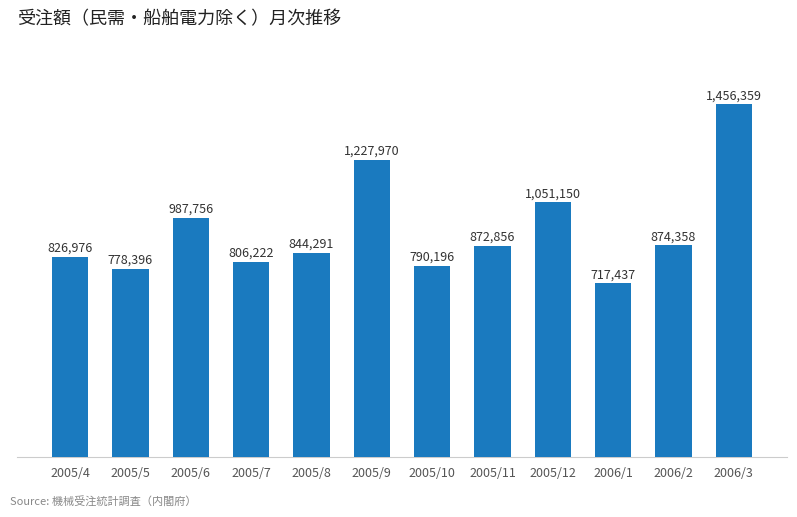

The chart shows a value of 1456359 at 2006/3. True or false?

True